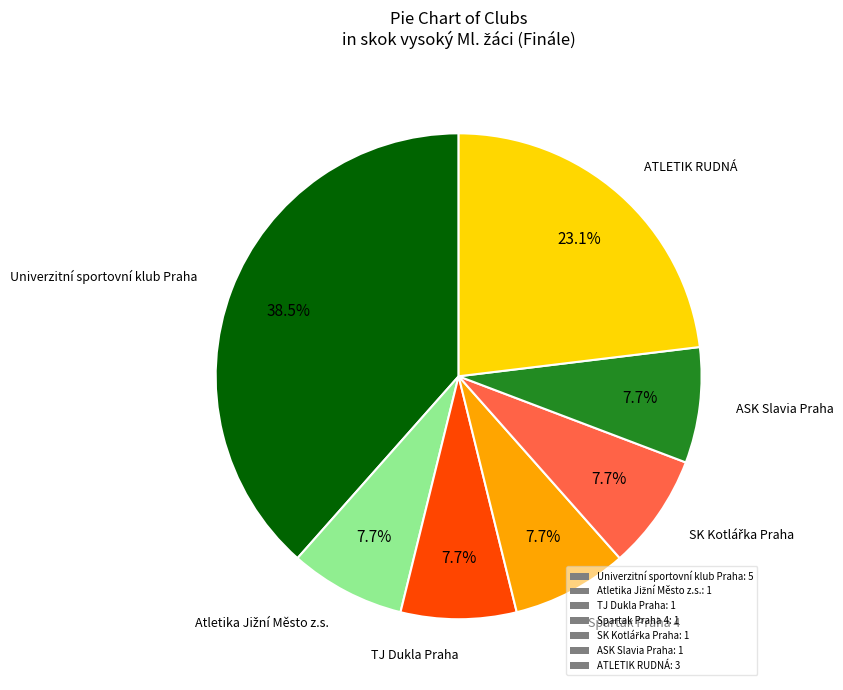

Approximately how many times larger is the value at ATLETIK RUDNÁ: 3 compared to Univerzitní sportovní klub Praha: 5?

0.6